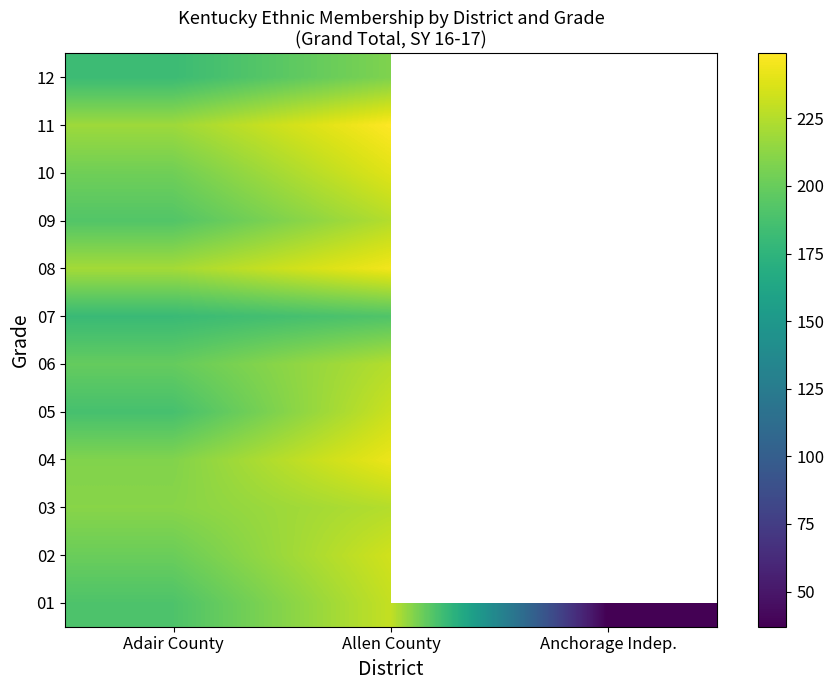

At which category is the sum across all series the highest?

Allen County